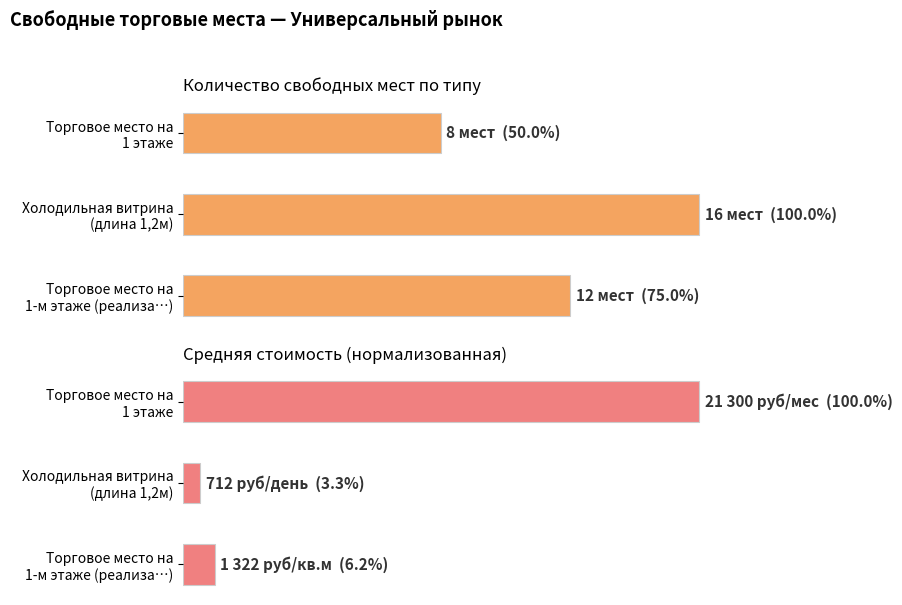

Where does the data first go above 75?

Холодильная витрина (длина 1,2м)